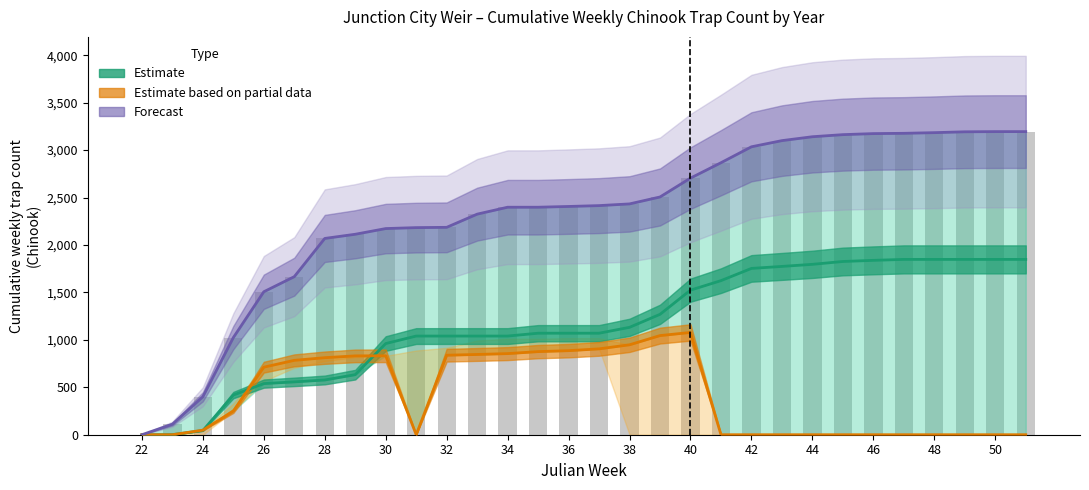

How many data points in Estimate (2020) are above 1070?

14